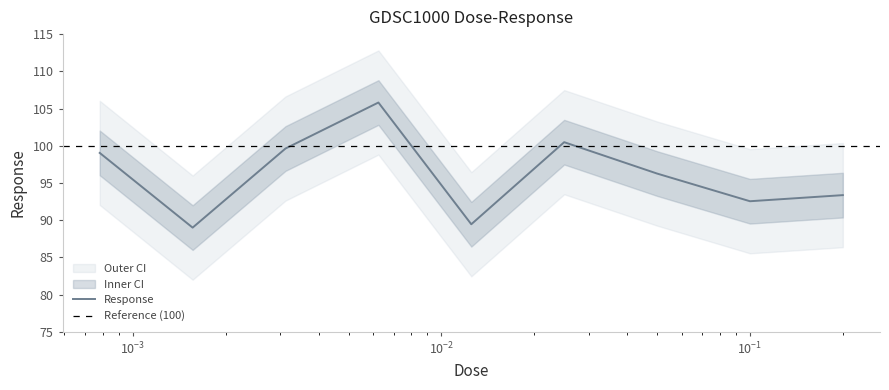

How many lines are shown in the chart?

1